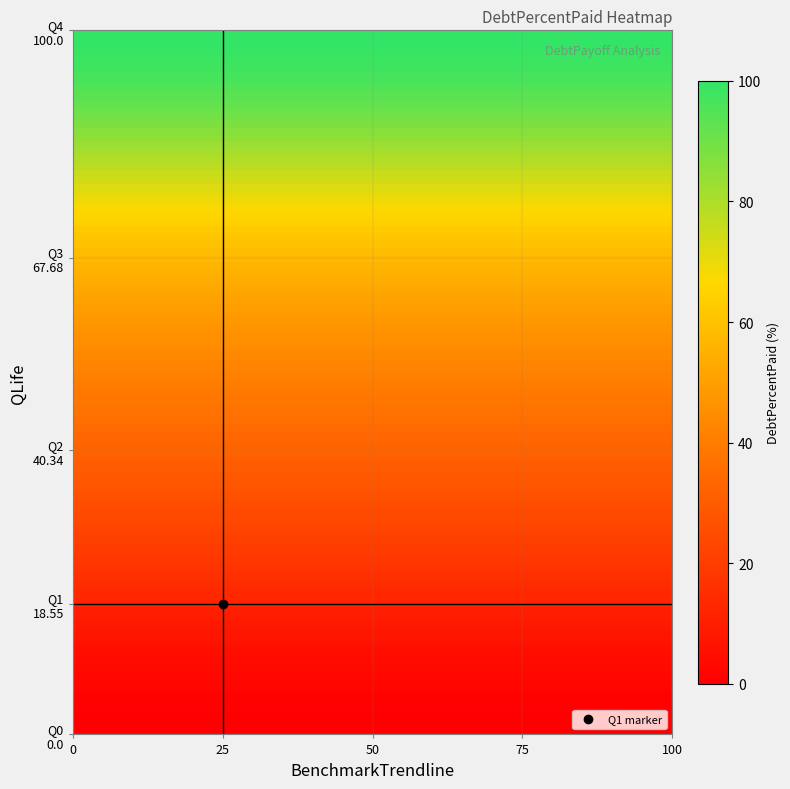

Reading left to right, extract all data points from this chart.

Q0: 0.0	0.0	0.0	0.0	0.0
Q1: 18.6	18.6	18.6	18.6	18.6
Q2: 40.3	40.3	40.3	40.3	40.3
Q3: 67.7	67.7	67.7	67.7	67.7
Q4: 100.0	100.0	100.0	100.0	100.0